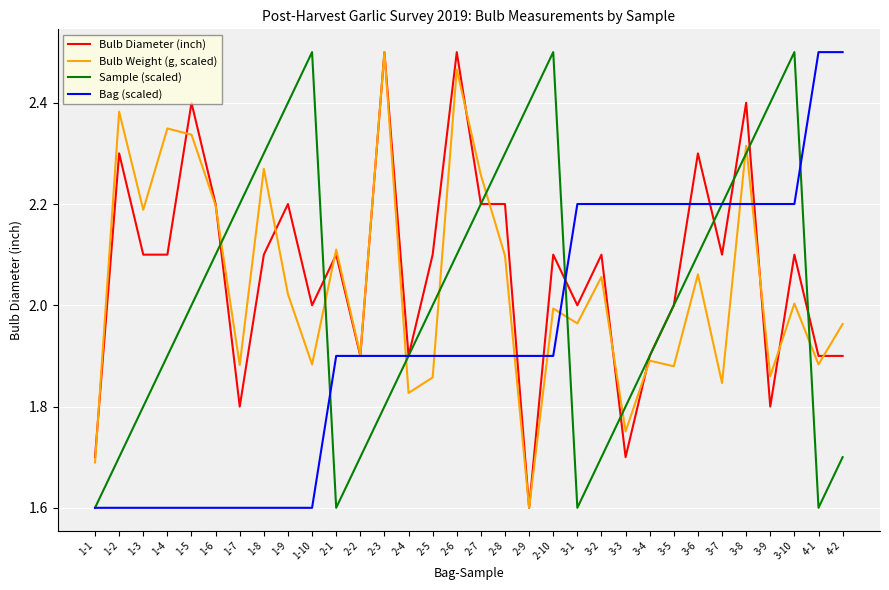

True or false: Sample (scaled) has more than 0 interior local peaks.

True